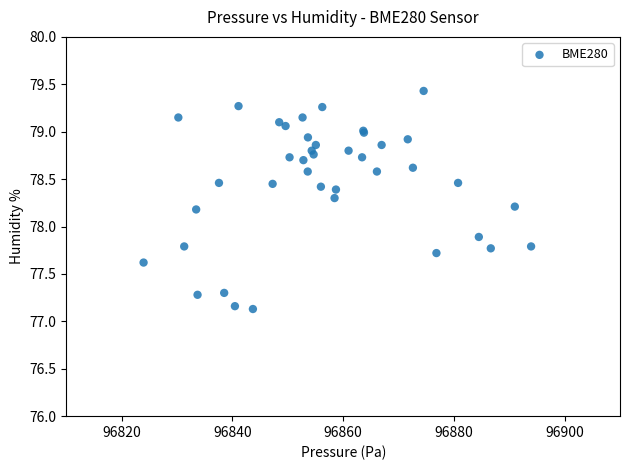

What Y value in the scatter plot is closest to 78?

77.9